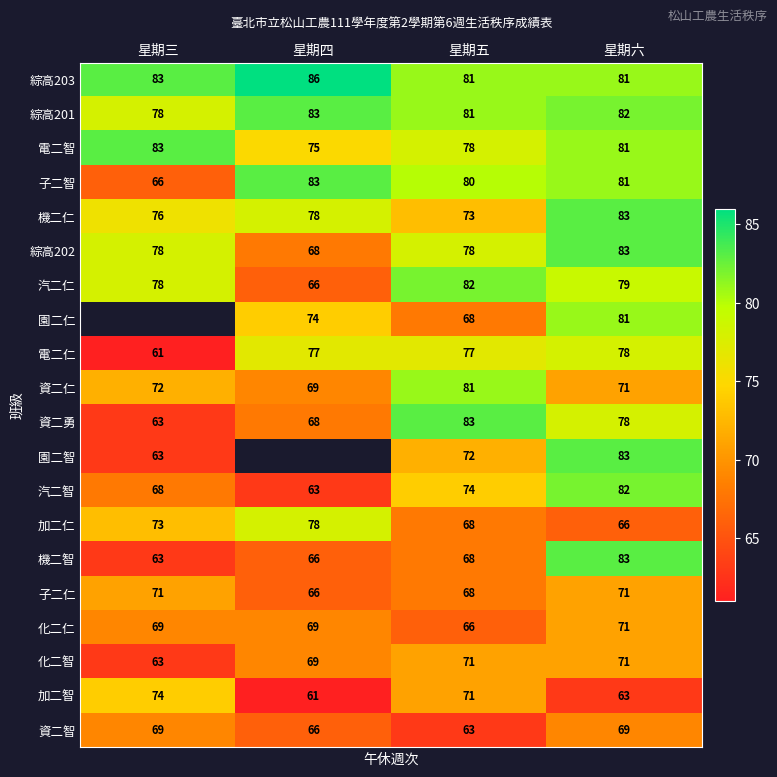

What is the sum of the 電二智 values at 星期三 and 星期五?

161